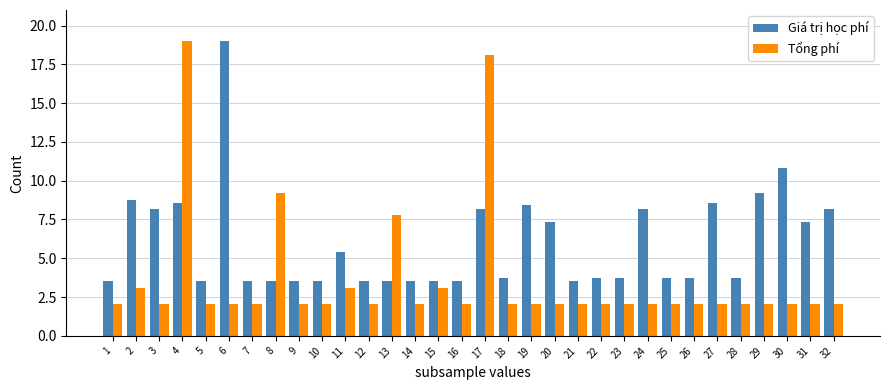

The value of Giá trị học phí at 9 is 3.5. True or false?

True